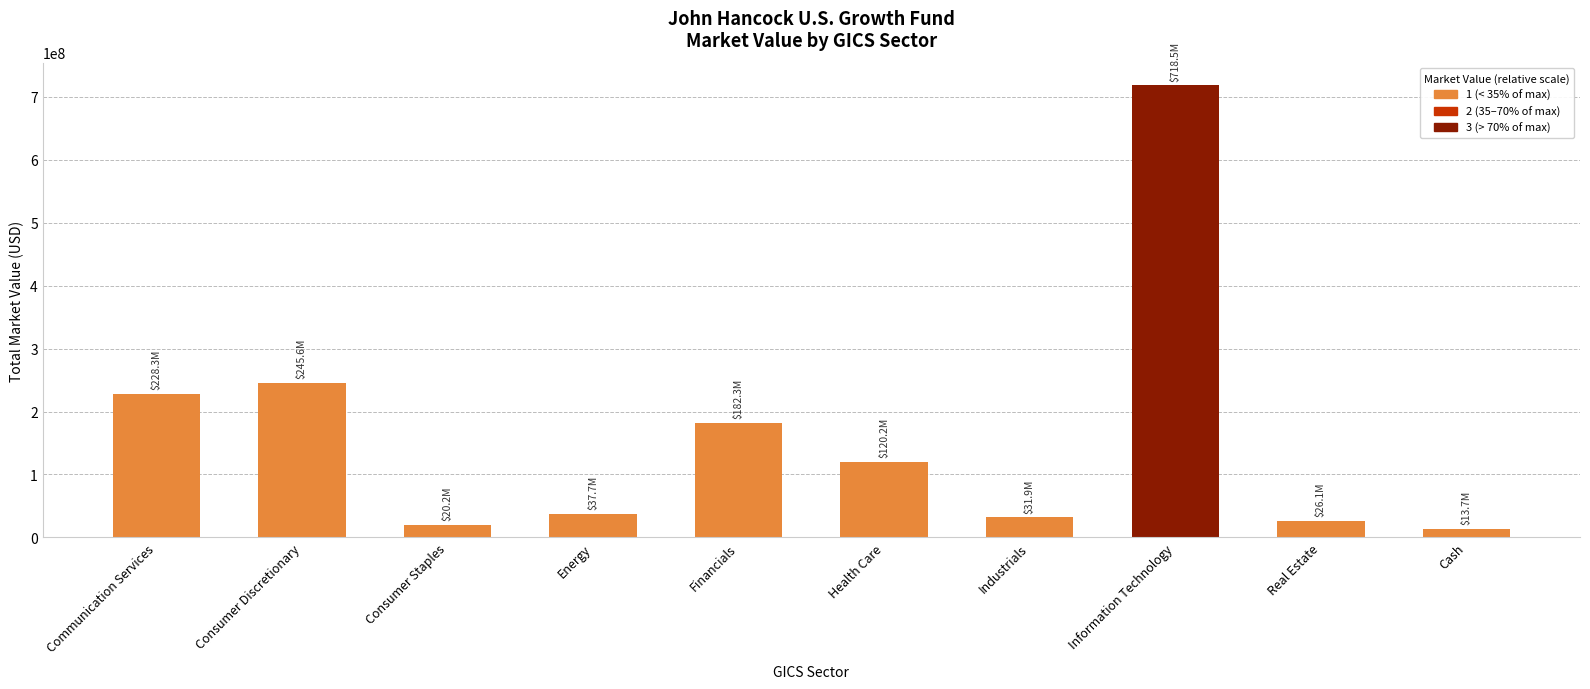

How many data points are less than 120155861?

5